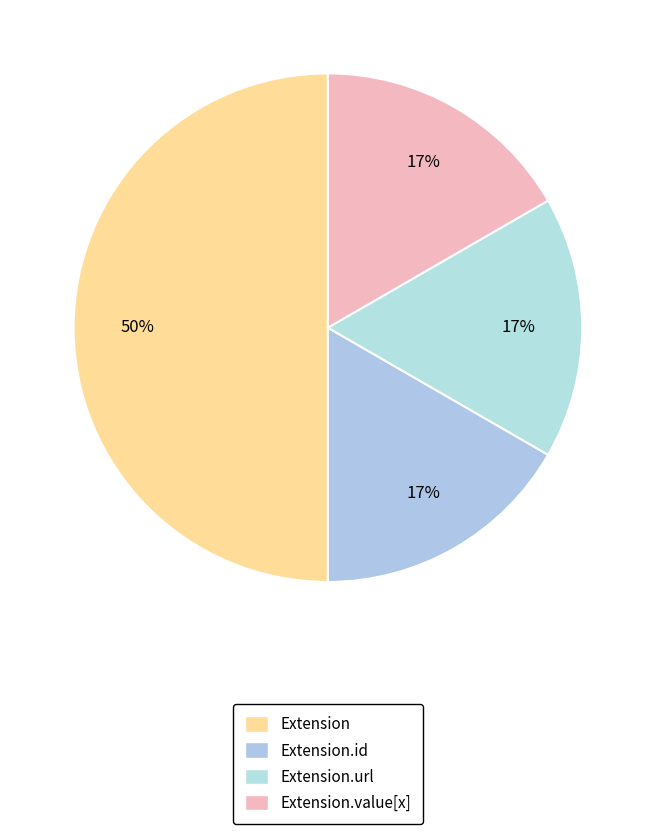

Do Extension and Extension.value[x] together represent more than half of the pie?

Yes